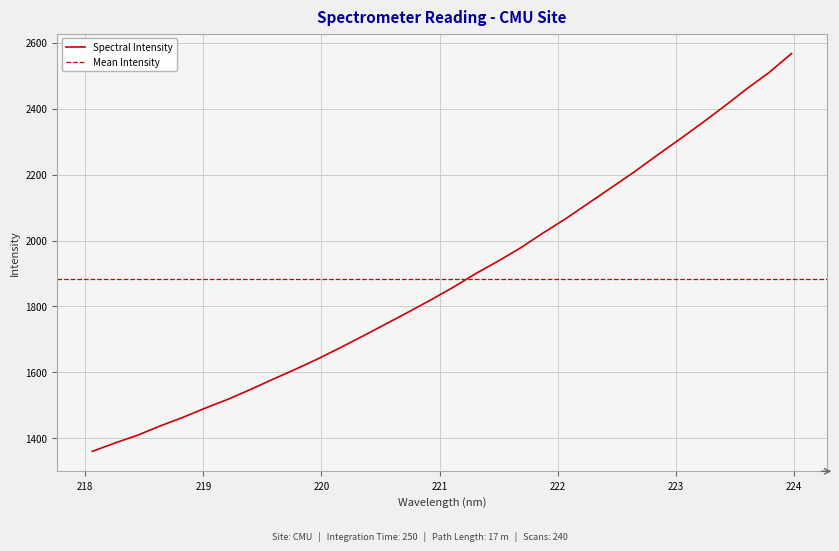

What is the sum of the values at 219.589 and 220.7354?

3361.4